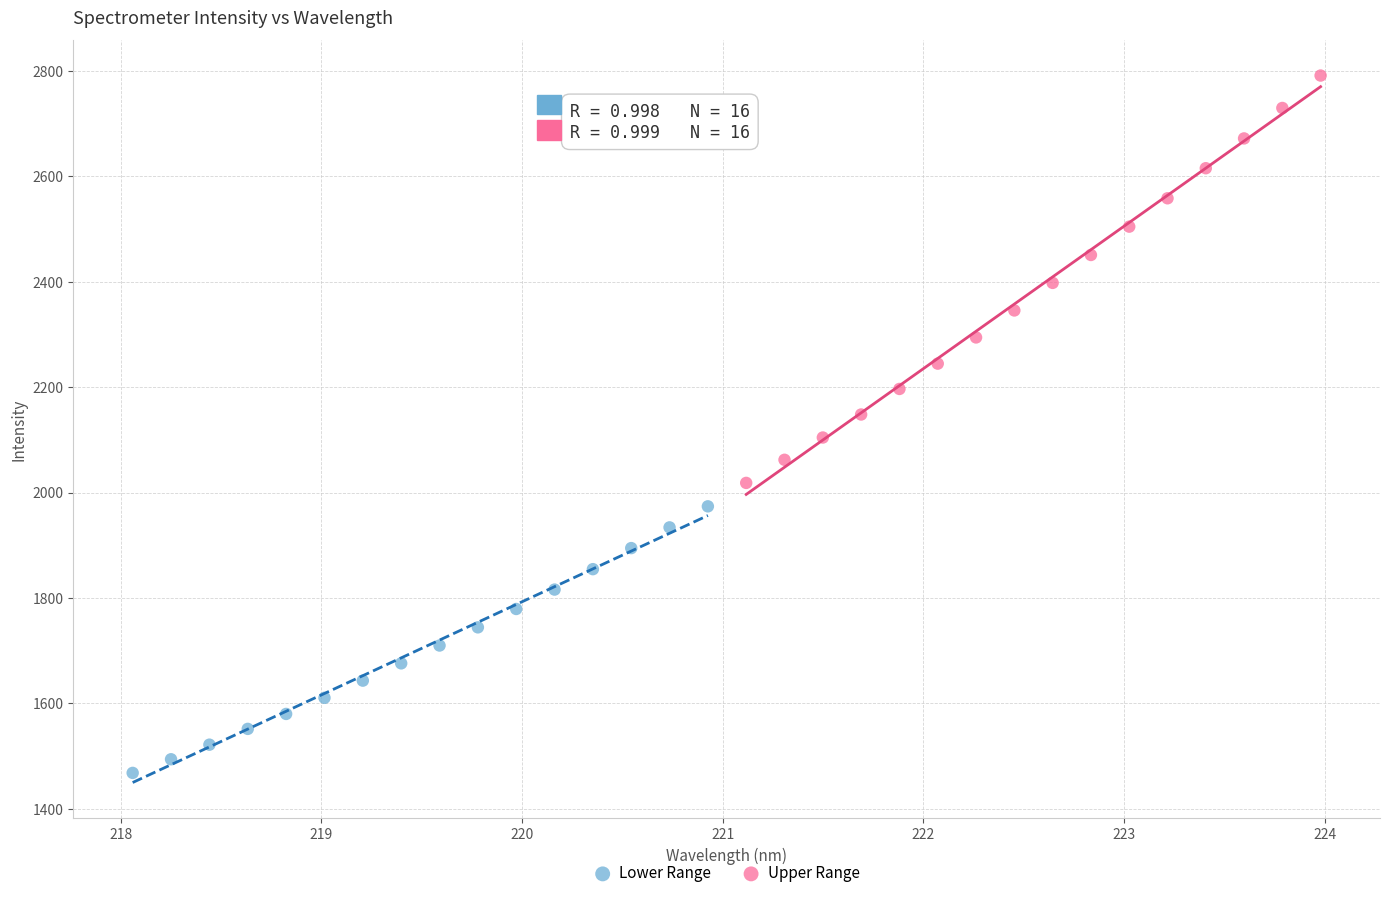

Which series reaches the minimum Y coordinate?

Lower Range